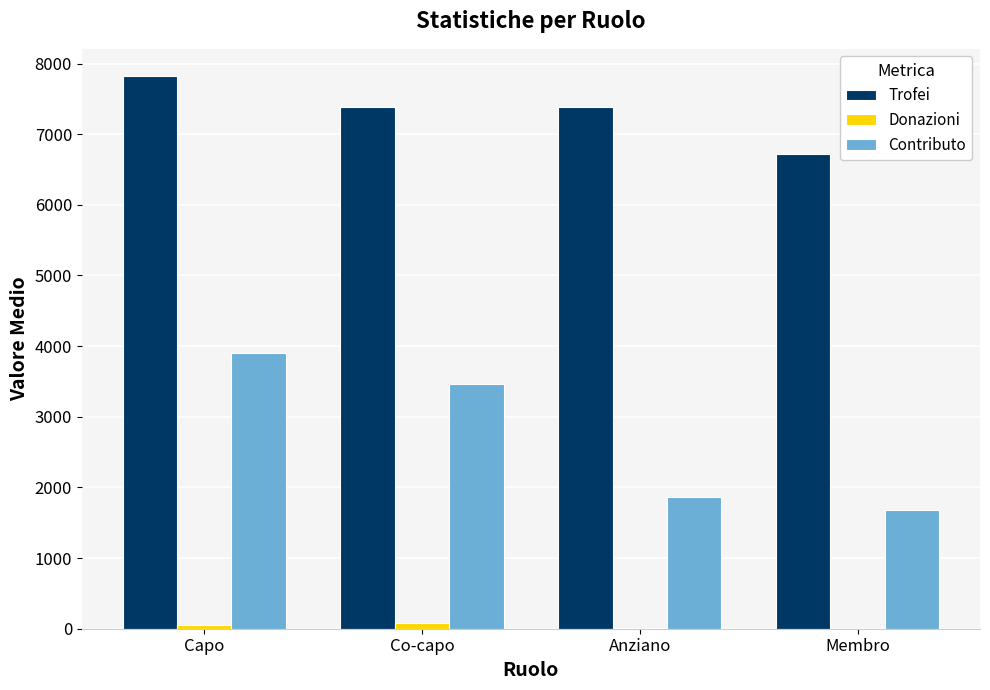

Between Capo and Anziano, which series saw the biggest shift?

Contributo